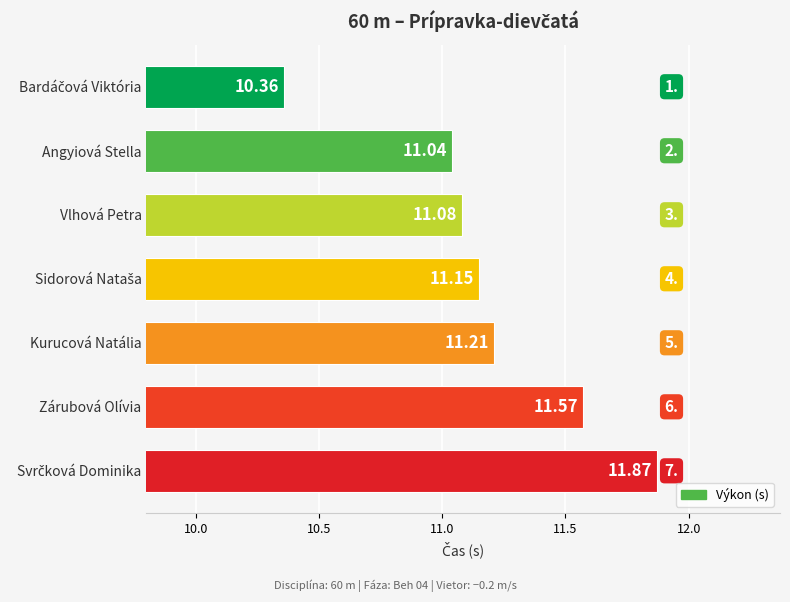

What is the sum of all values?

78.3